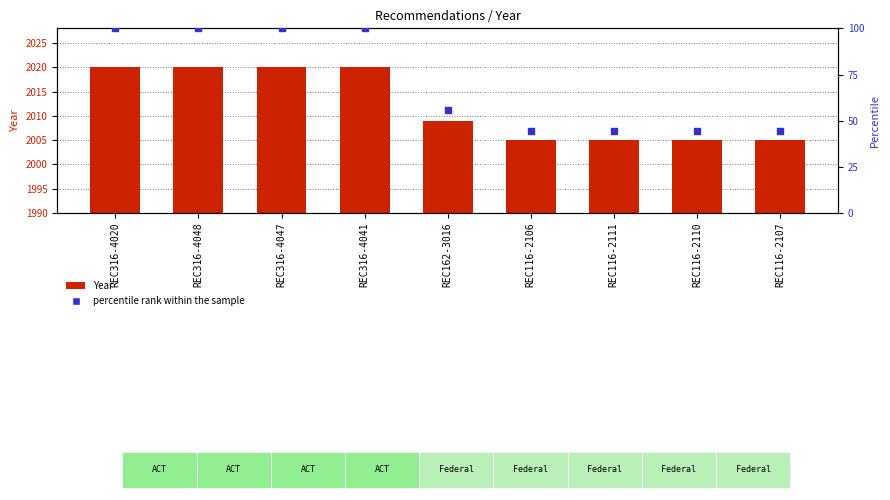

At which category is the sum across all series the highest?

REC316-4020